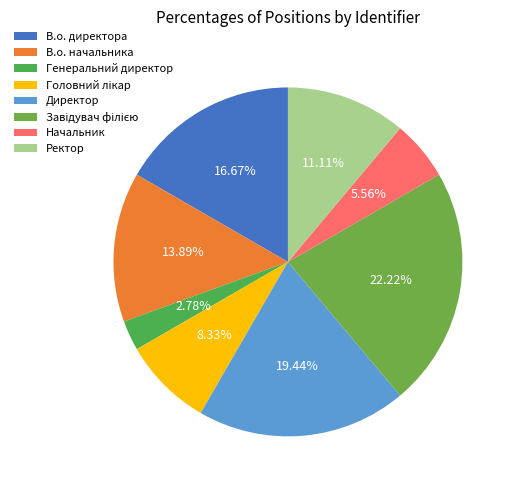

What is the largest slice in the pie chart?

Завідувач філією